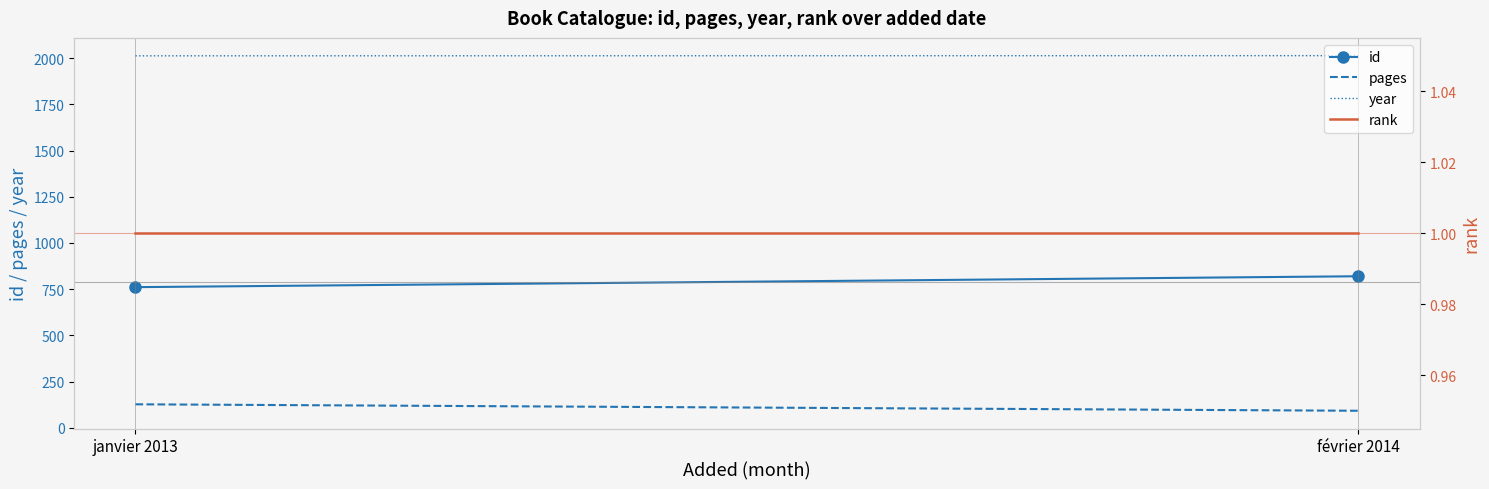

What position from the left is janvier 2013?

1